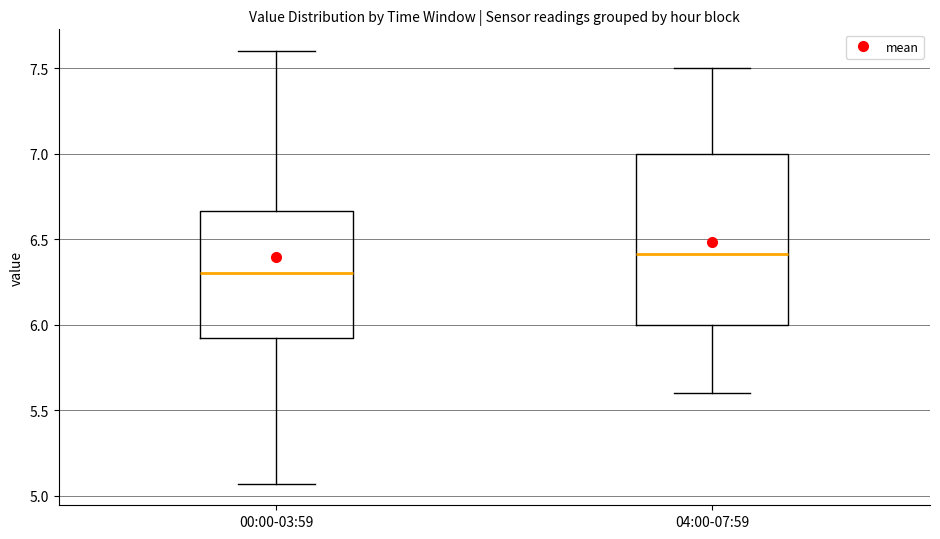

Where is the upper edge of the box for 04:00-07:59 on the y-axis? The values are not printed on the chart, so give them approximately, as read against the axis.

7.00